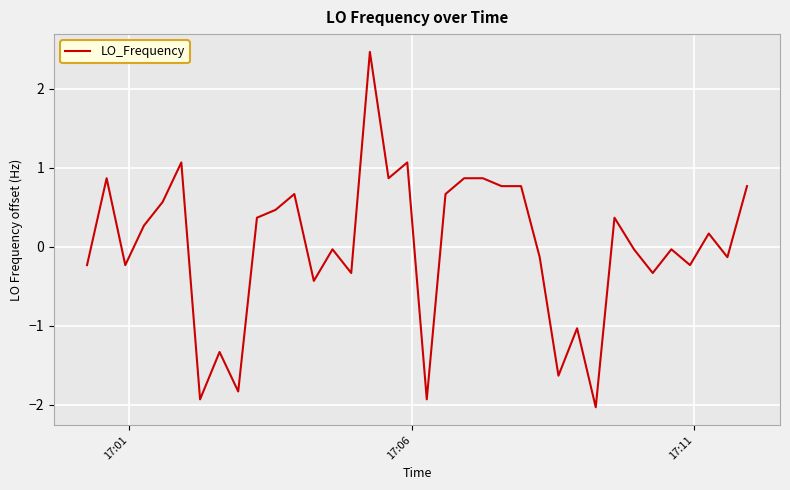

What is the smallest value displayed?

-2.0